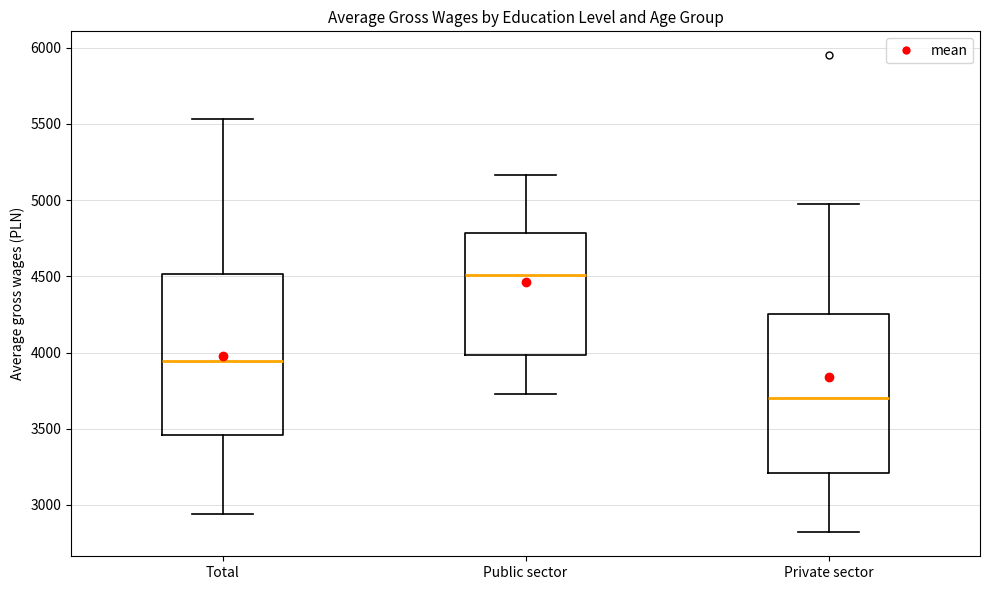

Reading left to right, transcribe this box plot: for each box, give where its median line is, the range the box spans, and where its two whiskers end, as read against the y-axis. The values are not printed on the chart, so give them approximately, as read against the axis.

Total: median 3950, box 3450 to 4500, whiskers 2950 to 5550
Public sector: median 4500, box 4000 to 4800, whiskers 3750 to 5150
Private sector: median 3700, box 3200 to 4250, whiskers 2800 to 4950